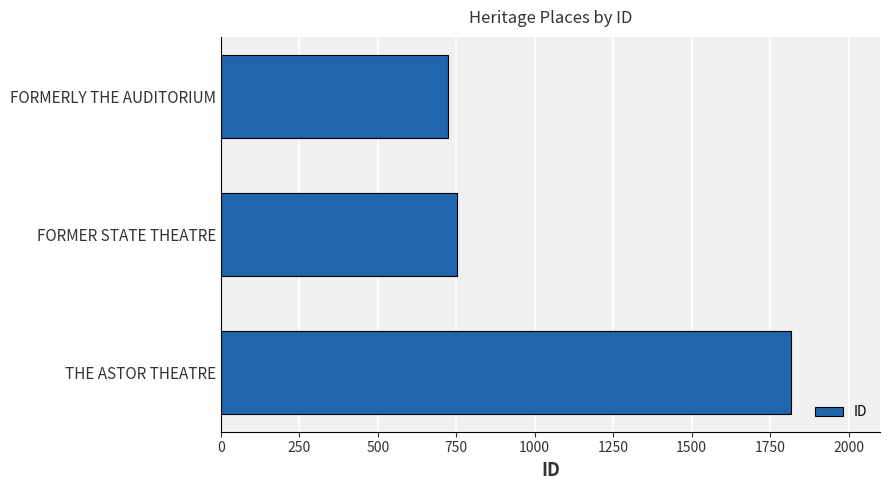

What is the difference between the maximum and minimum values?

1094